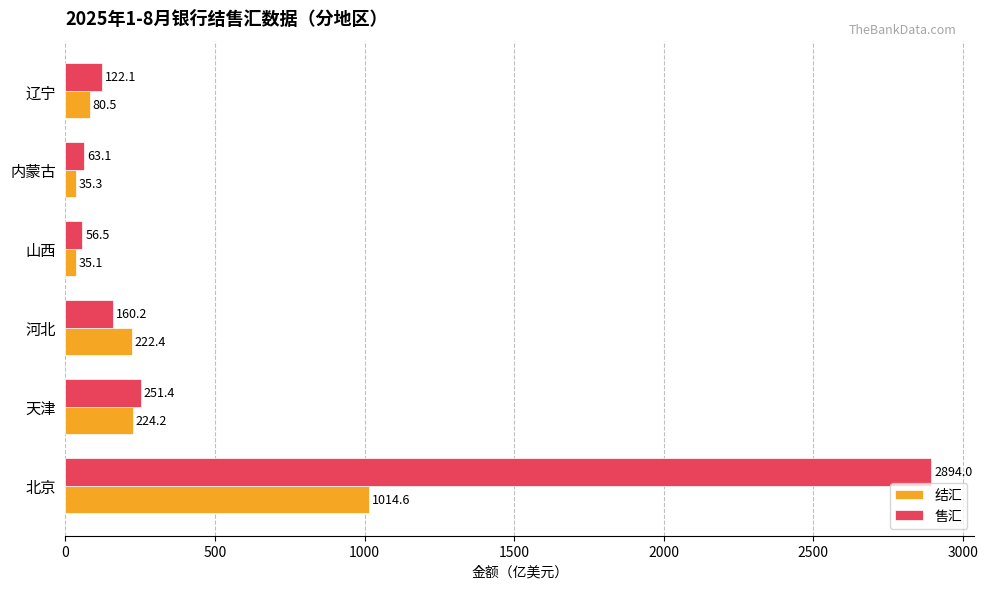

At how many categories does at least one series exceed 181?

3